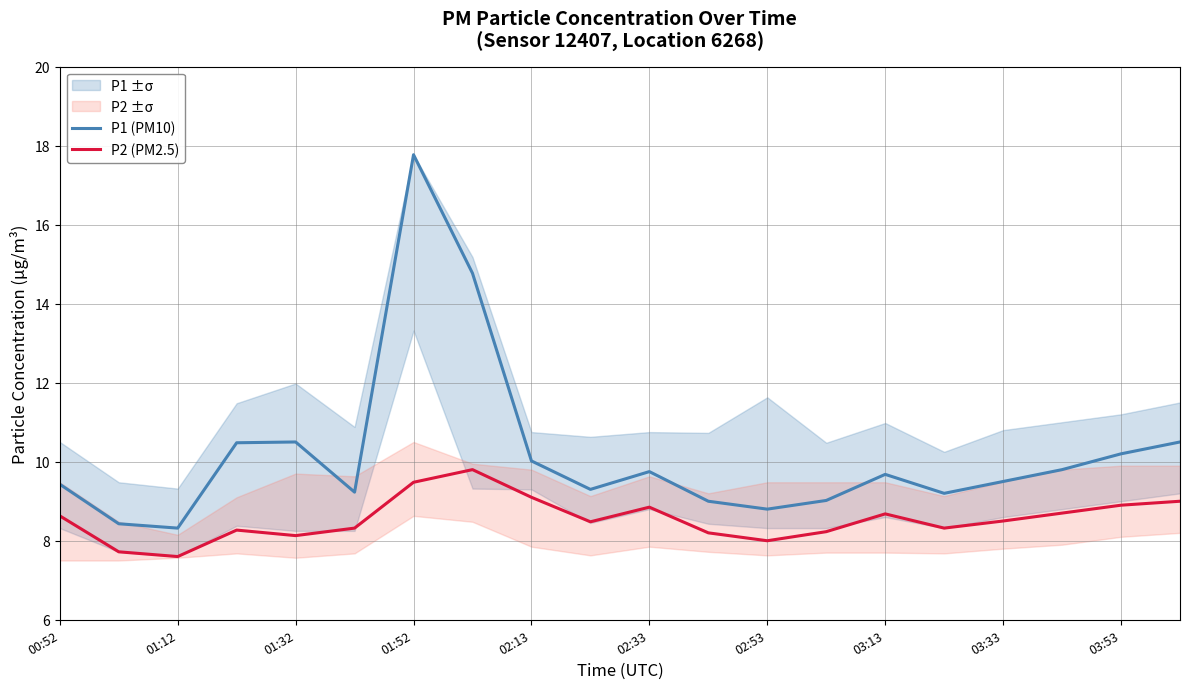

What is the sum of all P2 (PM2.5) values?

170.9